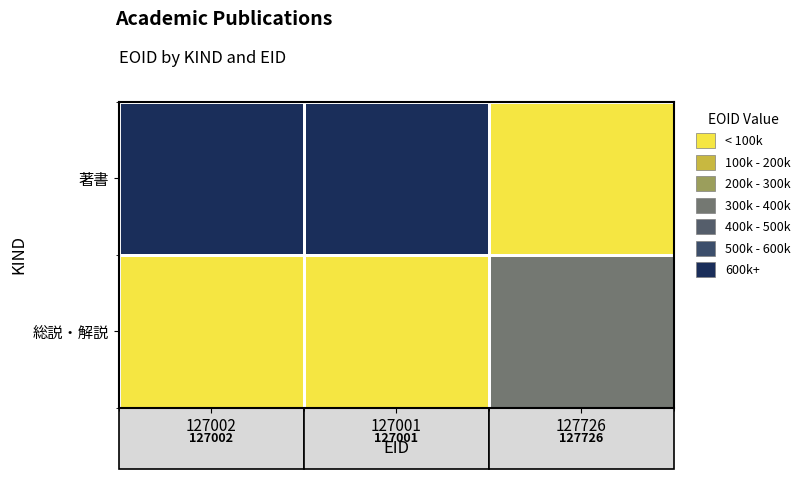

At which category is the sum across all series the highest?

127001